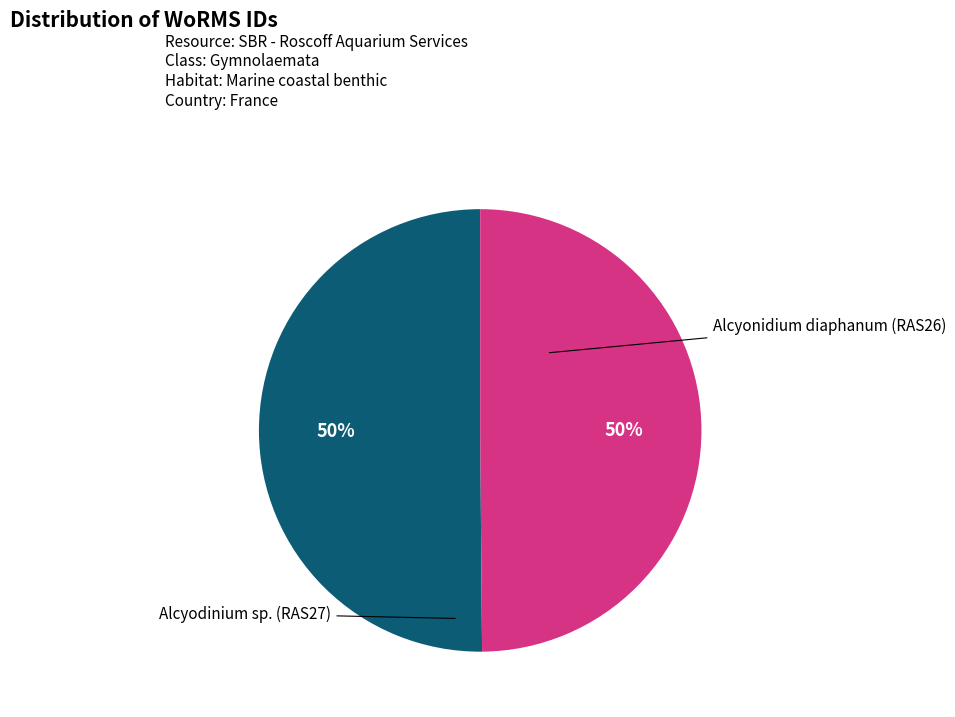

How many segments does this pie chart have?

2